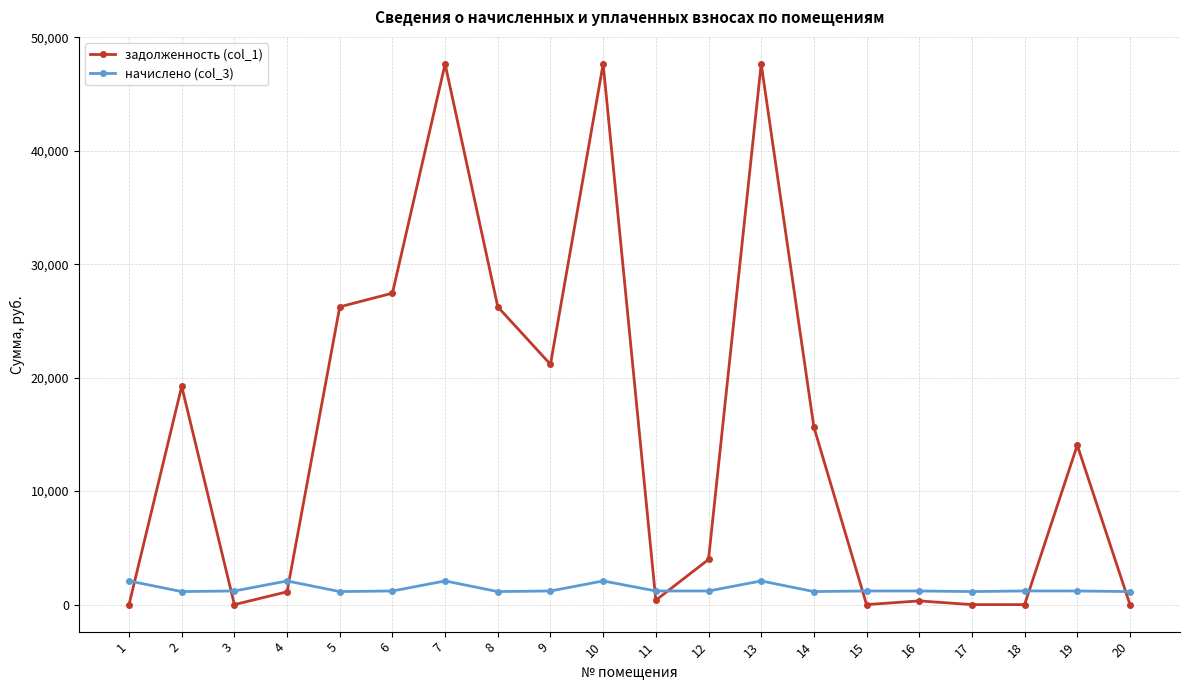

Which series changed the most between 8 and 17?

задолженность (col_1)